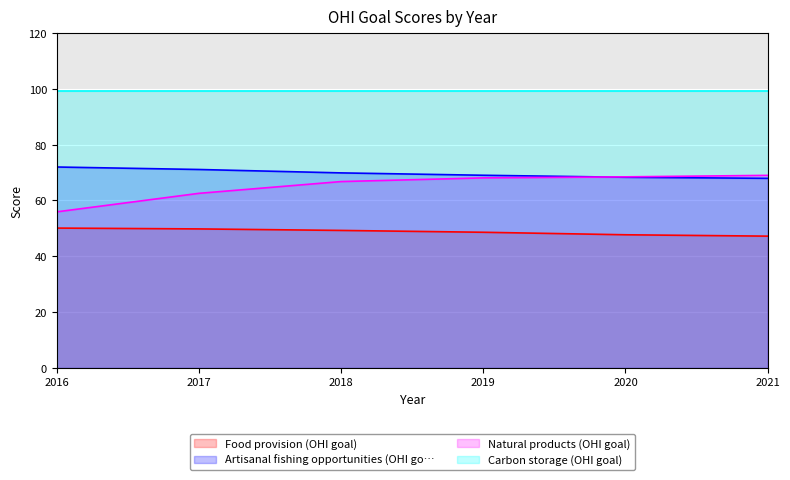

What are all the series names shown in the legend?

Food provision (OHI goal), Artisanal fishing opportunities (OHI go…, Natural products (OHI goal), Carbon storage (OHI goal)